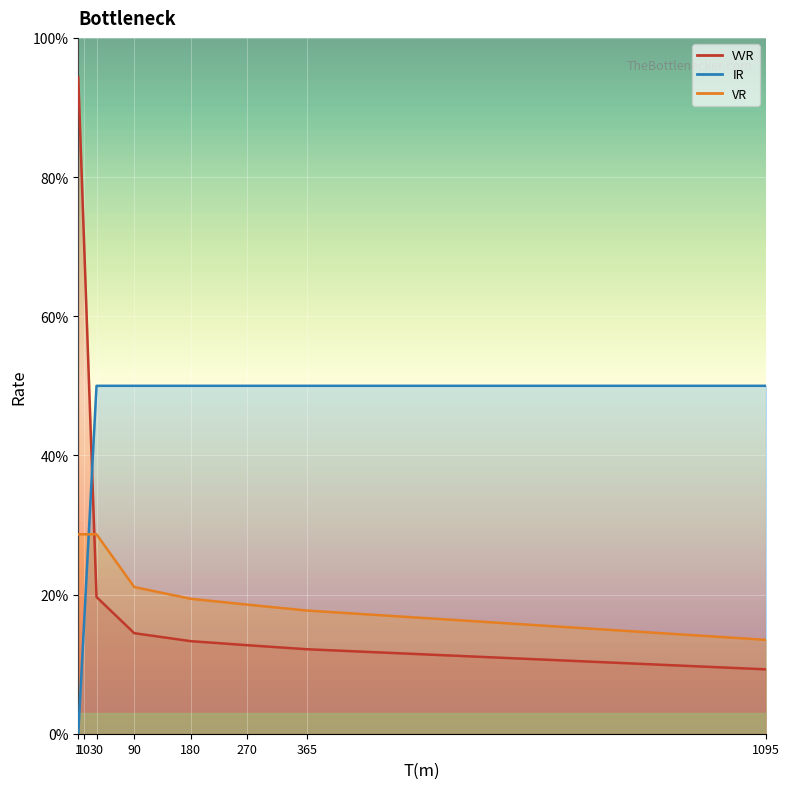

The IR series shows 0.7 at 90. True or false?

False